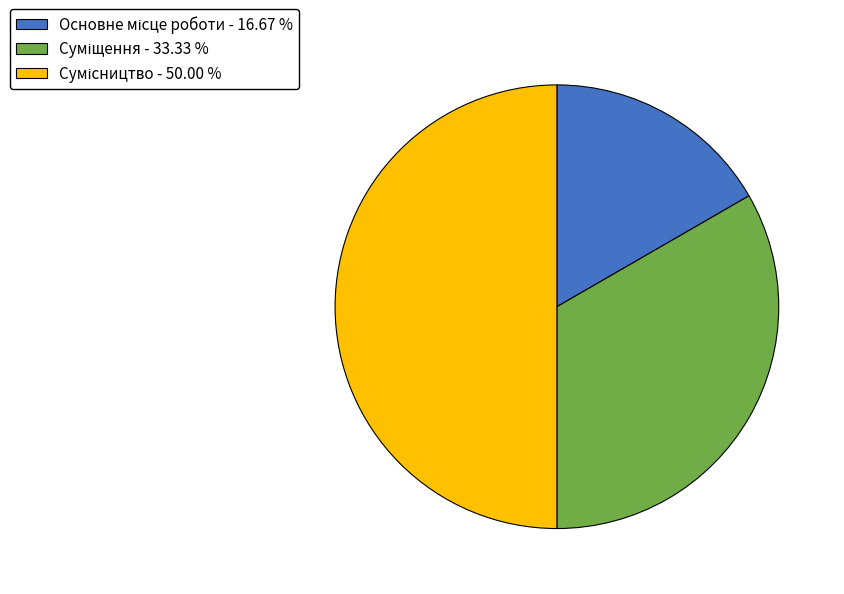

To the nearest percent, what percentage of the pie is Сумісництво?

50%